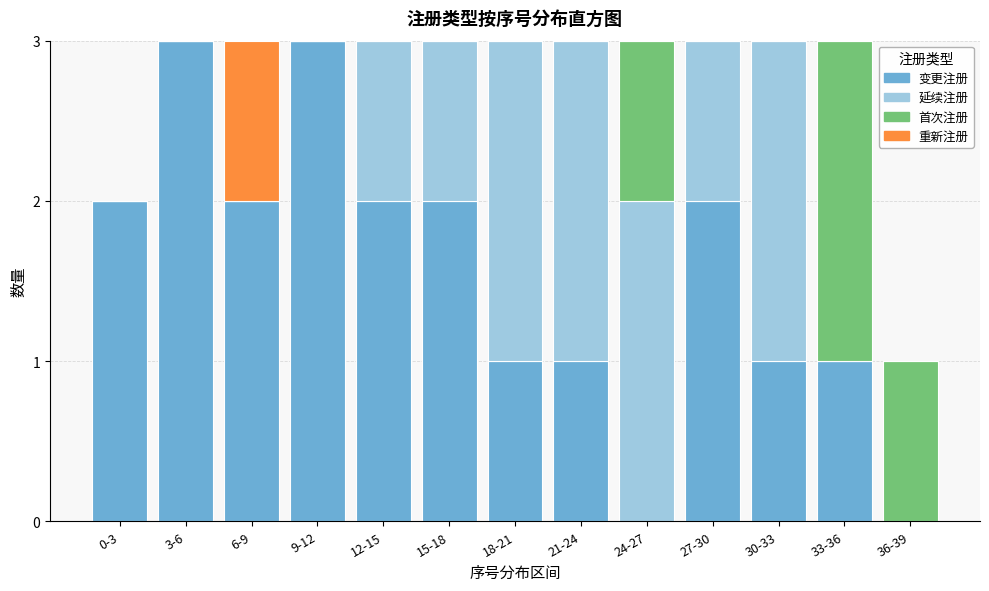

True or false: 变更注册 has a value of -2 at 36-39.

False